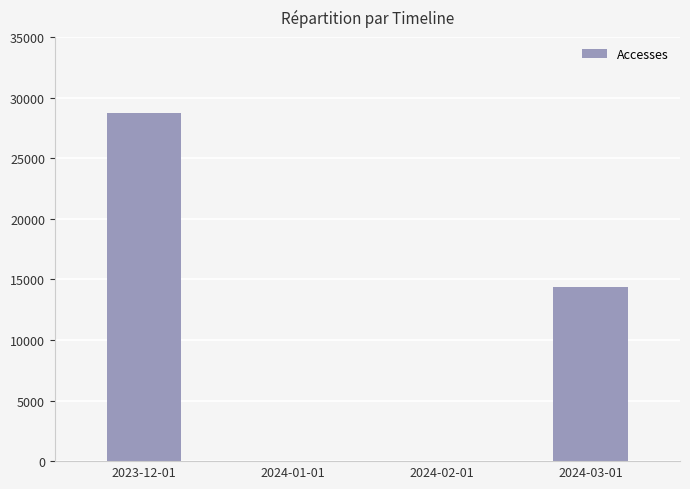

The value at 2024-03-01 is 14363. True or false?

True